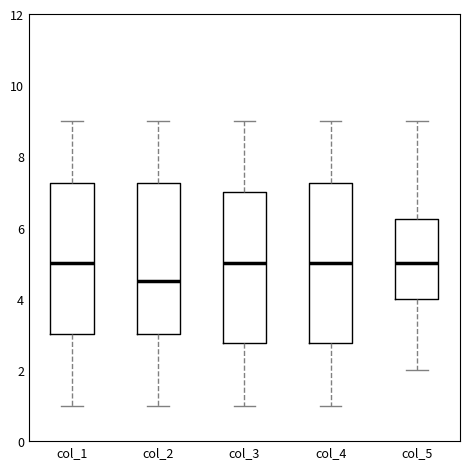

Reading left to right, transcribe this box plot: for each box, give where its median line is, the range the box spans, and where its two whiskers end, as read against the y-axis. The values are not printed on the chart, so give them approximately, as read against the axis.

col_1: median 5.0, box 3.0 to 7.2, whiskers 1.0 to 9.0
col_2: median 4.6, box 3.0 to 7.2, whiskers 1.0 to 9.0
col_3: median 5.0, box 2.8 to 7.0, whiskers 1.0 to 9.0
col_4: median 5.0, box 2.8 to 7.2, whiskers 1.0 to 9.0
col_5: median 5.0, box 4.0 to 6.2, whiskers 2.0 to 9.0